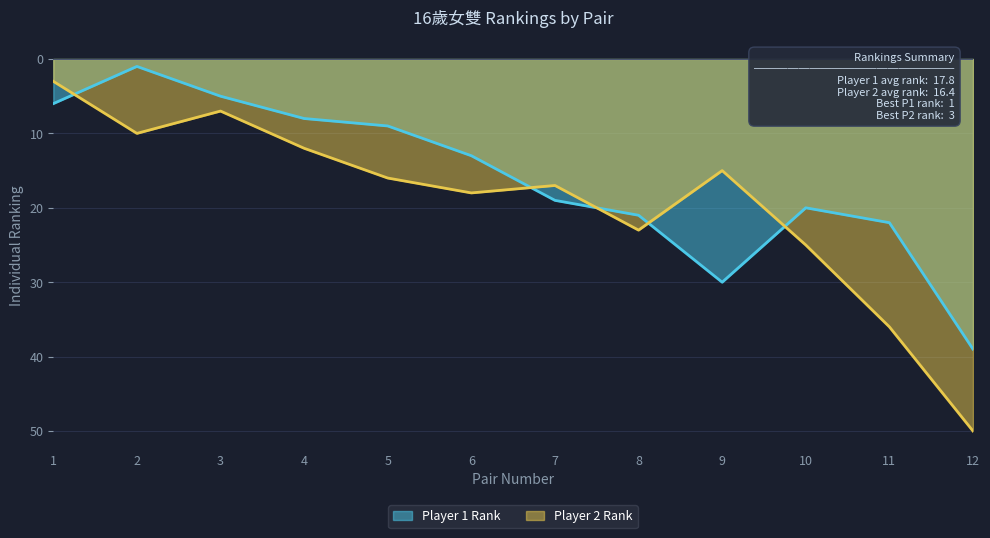

The chart shows a value of 1 at 2. True or false?

True